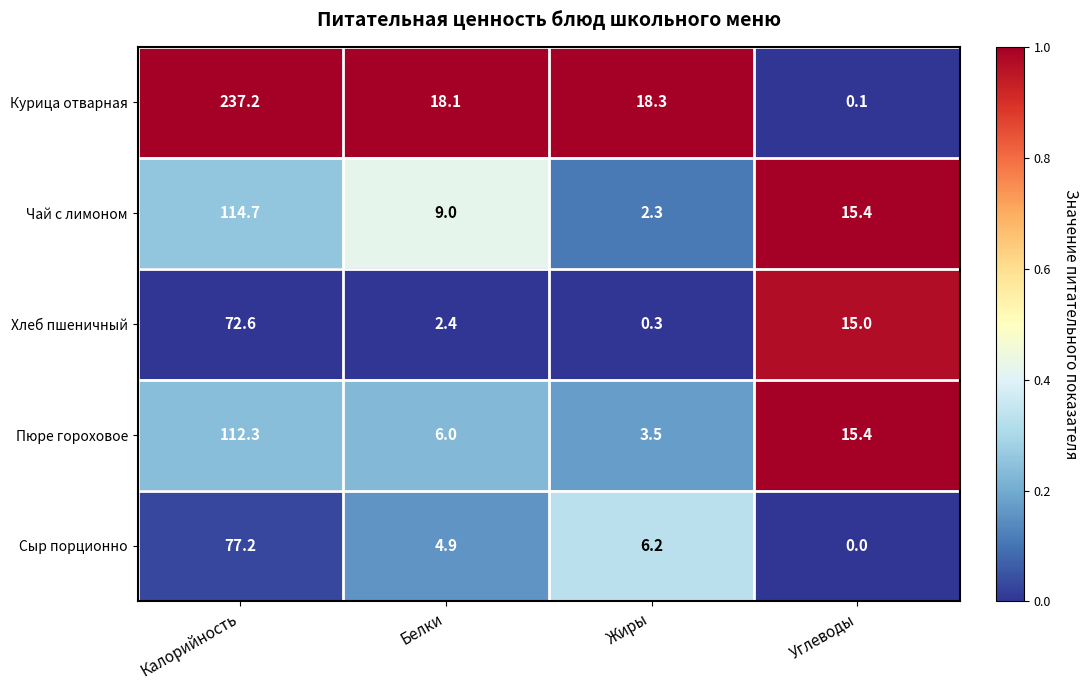

At how many categories does at least one series exceed 0?

4